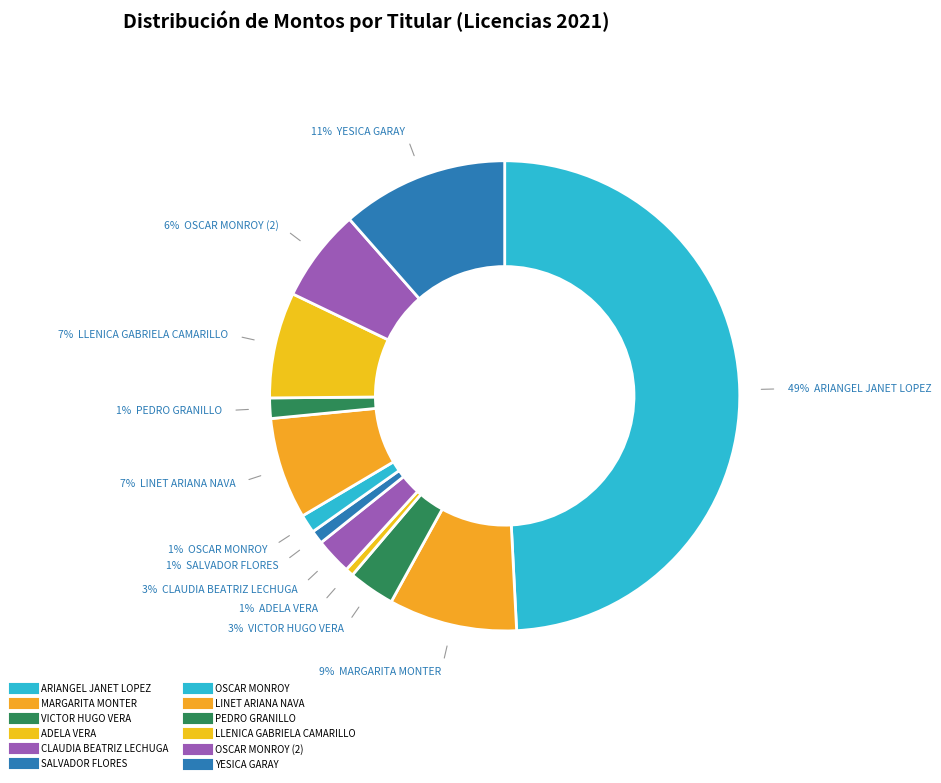

Is there a majority slice in this chart?

No